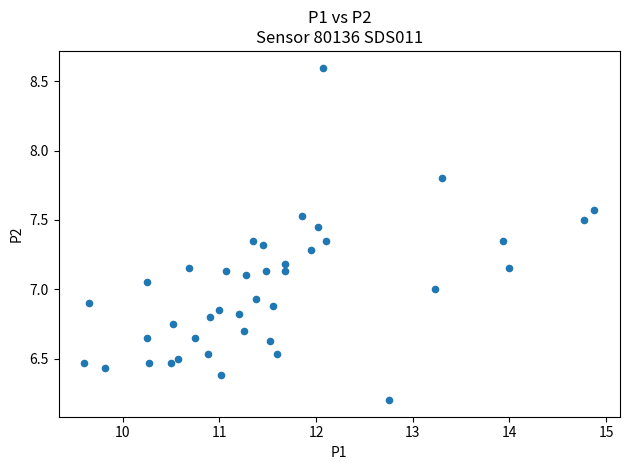

What is the range of Y values (max minus min)?

2.4